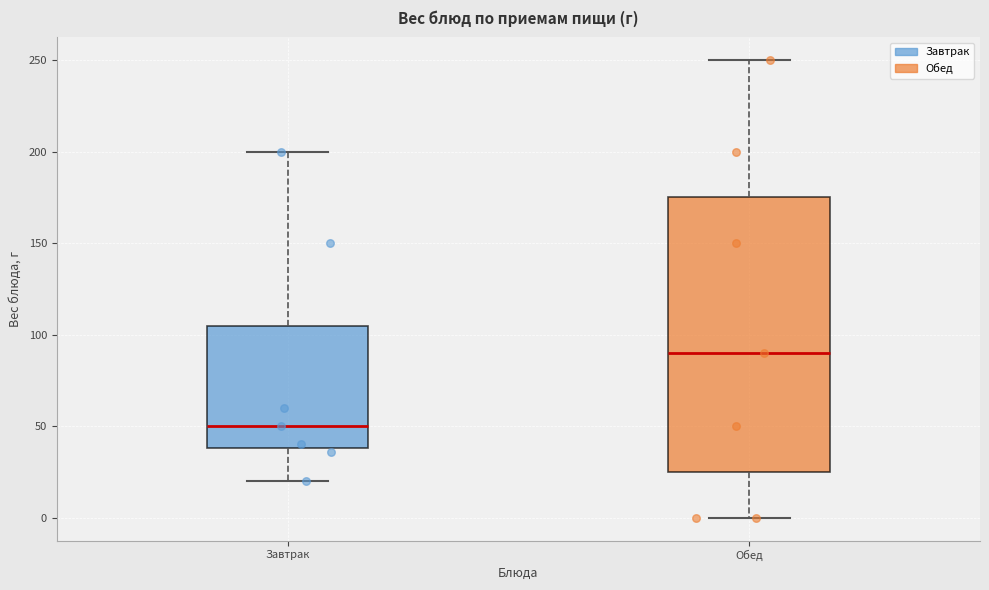

Where does the lower whisker of the box for Завтрак end on the y-axis? The values are not printed on the chart, so give them approximately, as read against the axis.

20